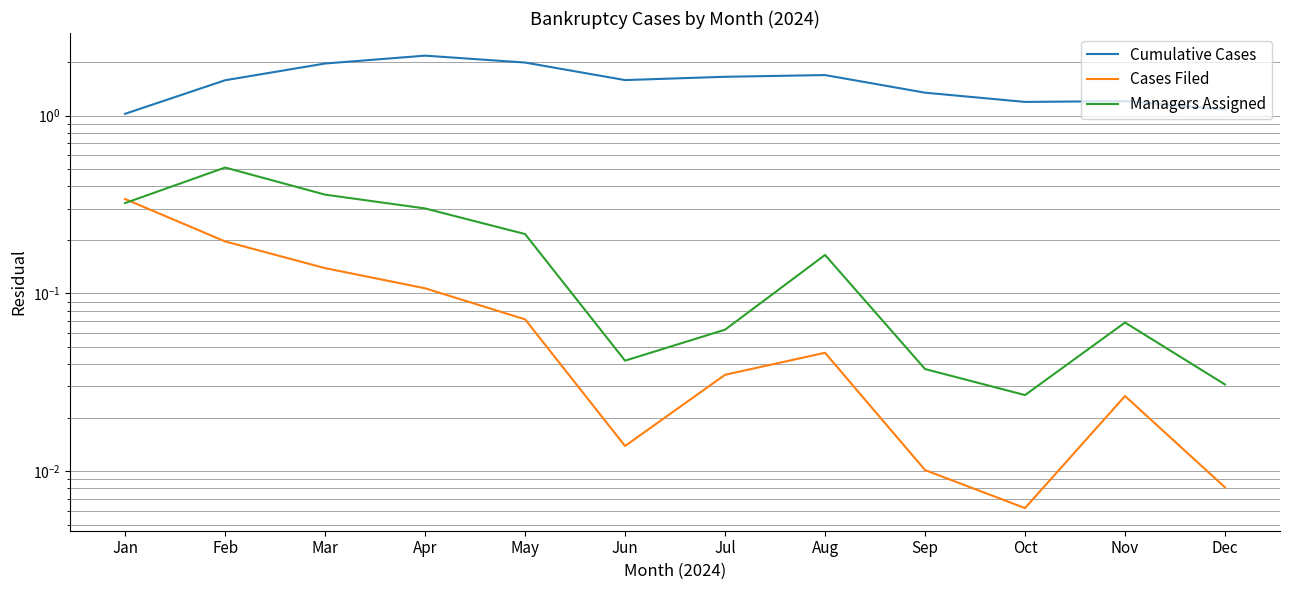

Reading left to right, what are all the values shown in this chart?

Cumulative Cases: Jan=1.0	Feb=1.6	Mar=2.0	Apr=2.2	May=2.0	Jun=1.6	Jul=1.7	Aug=1.7	Sep=1.3	Oct=1.2	Nov=1.2	Dec=1.1
Cases Filed: Jan=0.3	Feb=0.2	Mar=0.1	Apr=0.1	May=0.1	Jun=0.0	Jul=0.0	Aug=0.0	Sep=0.0	Oct=0.0	Nov=0.0	Dec=0.0
Managers Assigned: Jan=0.3	Feb=0.5	Mar=0.4	Apr=0.3	May=0.2	Jun=0.0	Jul=0.1	Aug=0.2	Sep=0.0	Oct=0.0	Nov=0.1	Dec=0.0